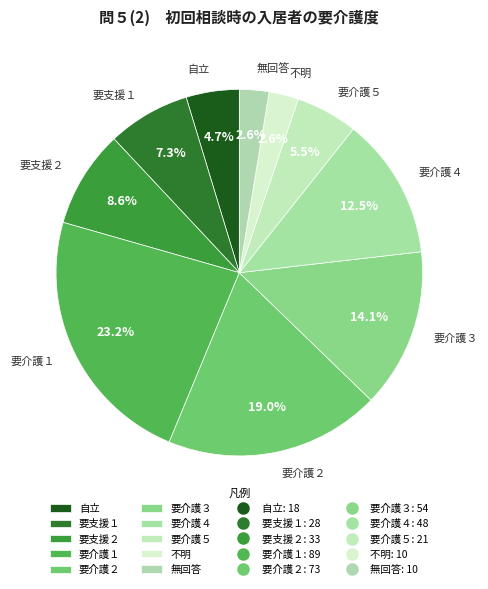

Which category has the biggest portion of the pie?

要介護１